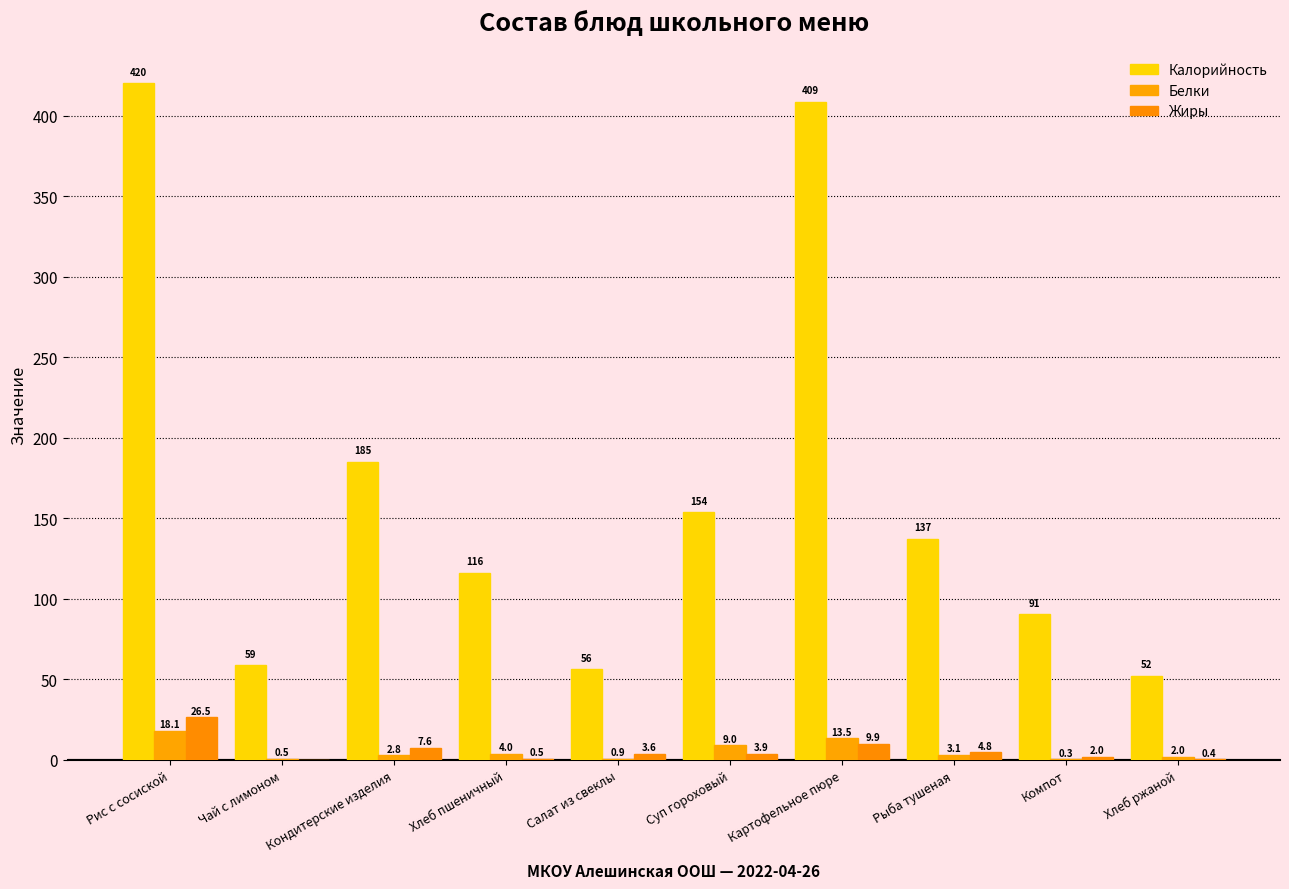

How many groups of bars are there?

10